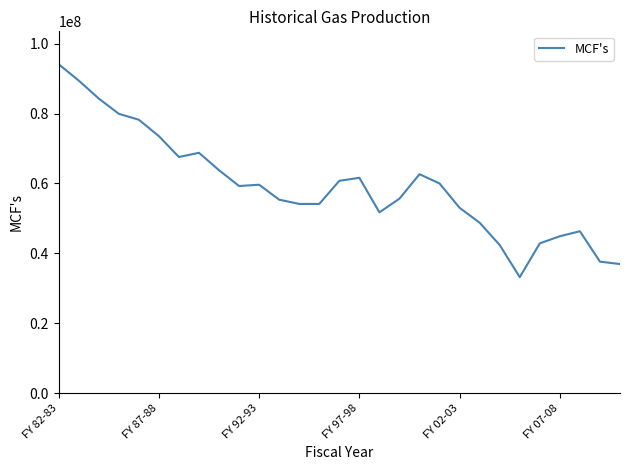

What is the difference between the maximum and second lowest values?

57199892.0